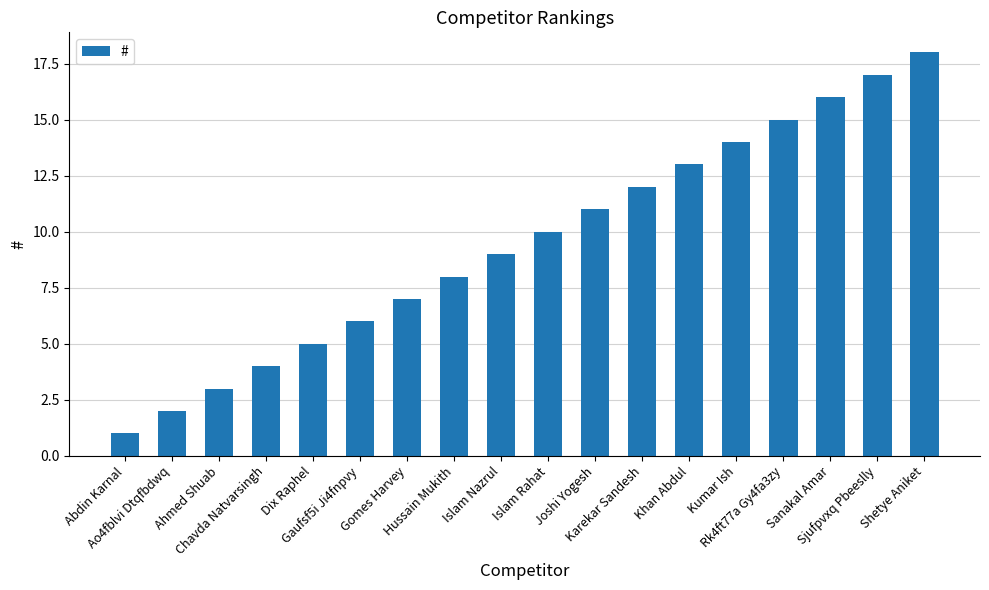

List the labels in order of value, largest first.

Shetye Aniket, Sjufpvxq Pbeeslly, Sanakal Amar, Rk4ft77a Gy4fa3zy, Kumar Ish, Khan Abdul, Karekar Sandesh, Joshi Yogesh, Islam Rahat, Islam Nazrul, Hussain Mukith, Gomes Harvey, Gaufsf5i Ji4fnpvy, Dix Raphel, Chavda Natvarsingh, Ahmed Shuab, Ao4fblvi Dtqfbdwq, Abdin Karnal